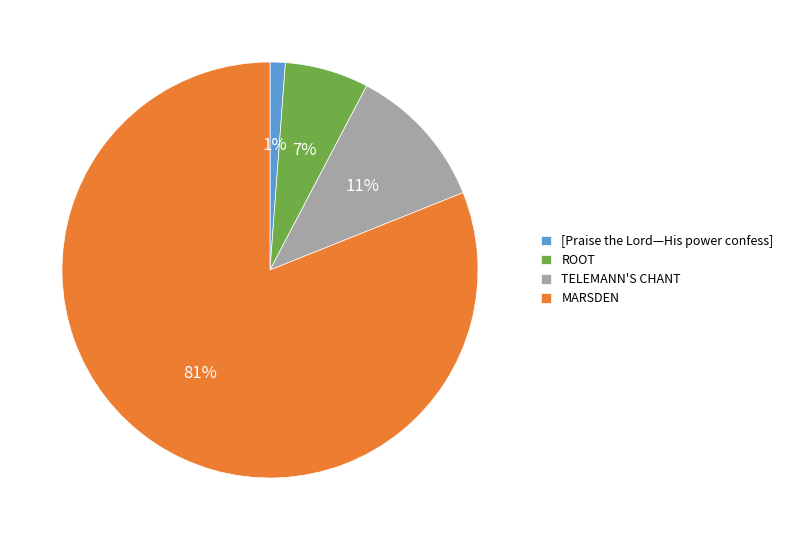

To the nearest percent, what is the combined percentage of MARSDEN and TELEMANN'S CHANT?

92%